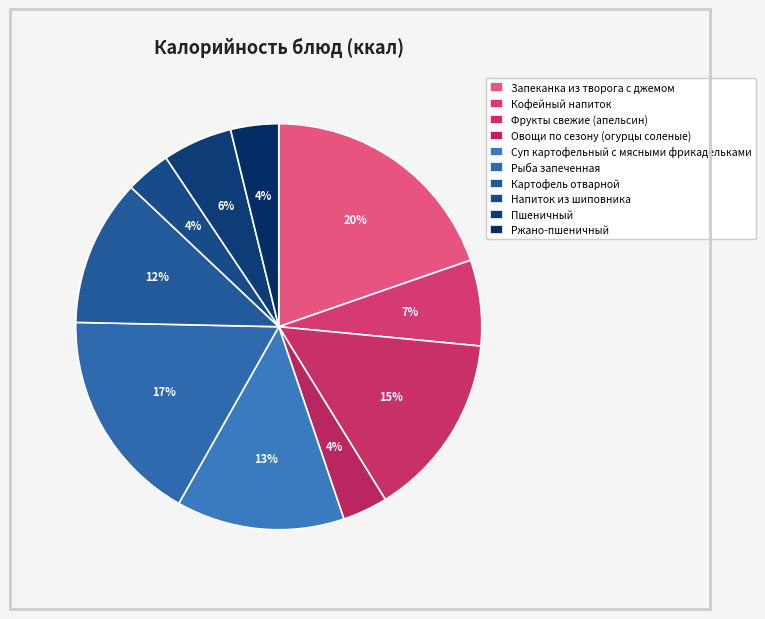

Is it true that Запеканка из творога с джемом is 20% of the pie?

True